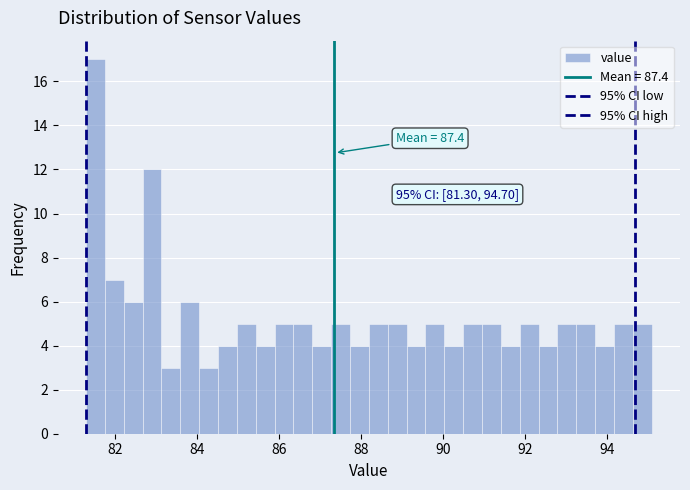

Around what value on the x-axis is the tallest bar? Give the approximate position of its centre, as read against the axis.

81.6